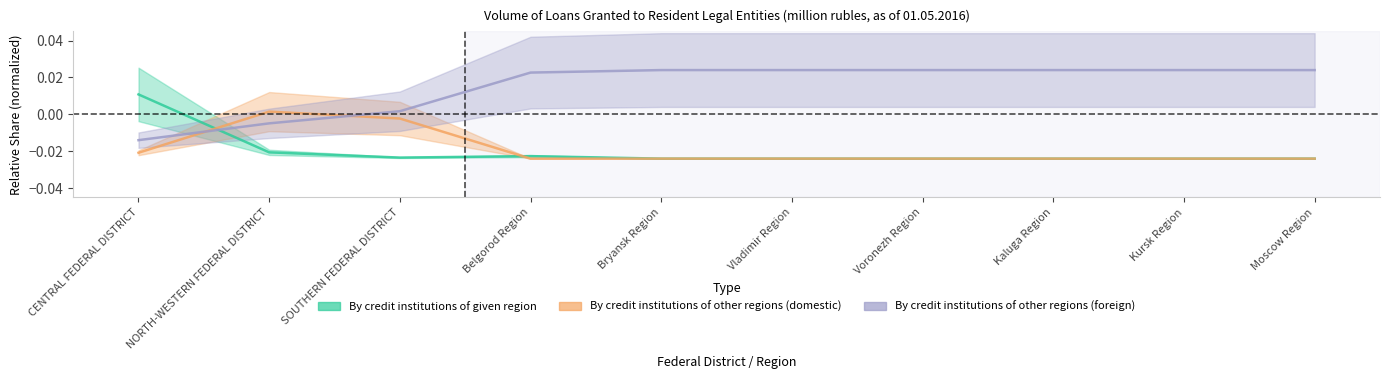

How many values in the By credit institutions of other regions (domestic) series exceed 0?

1